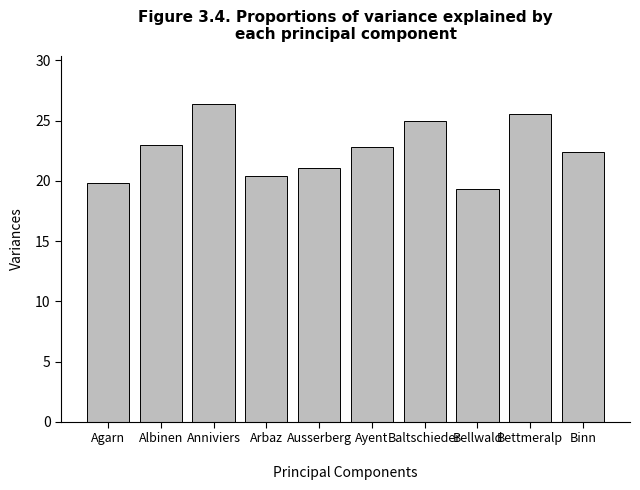

The chart shows a value of 21.1 at Ausserberg. True or false?

True